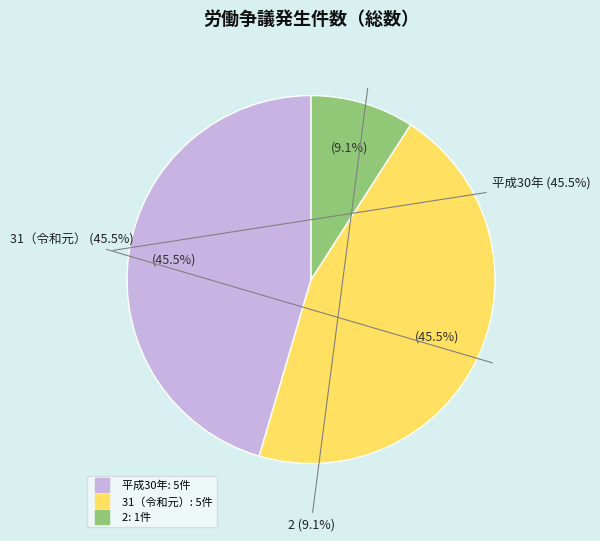

Which category has the smallest portion of the pie?

2